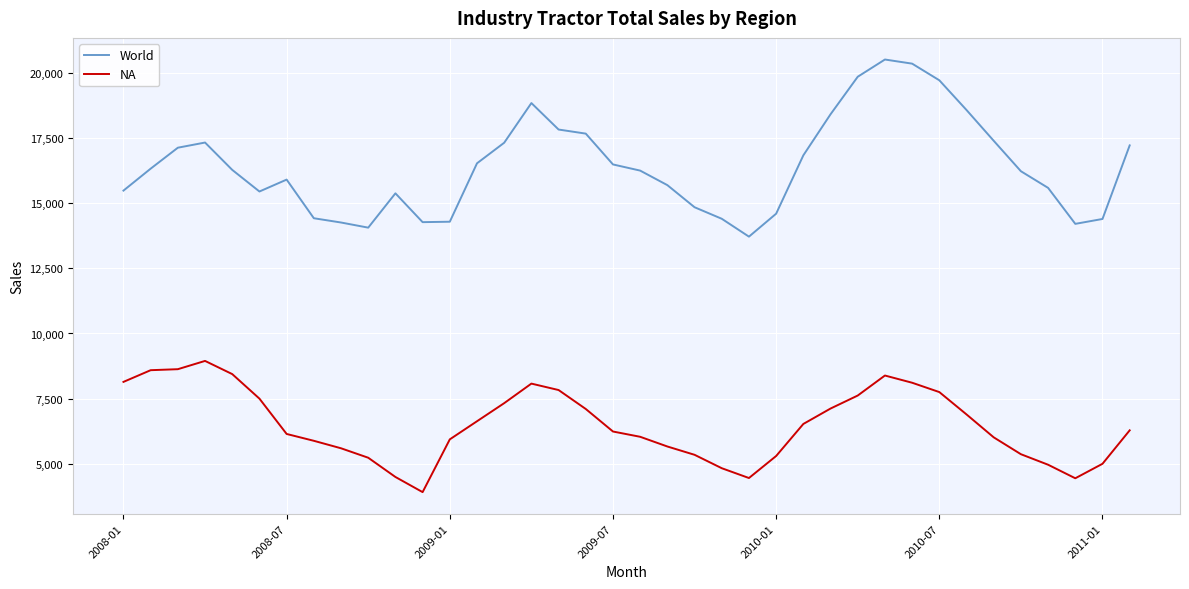

What is the difference between the maximum and minimum values in the NA series?

5034.3